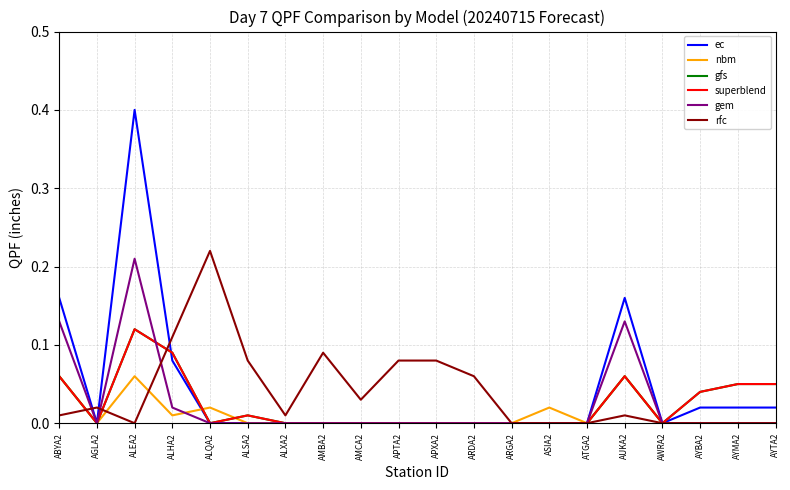

True or false: gfs and gem intersect in this chart.

True